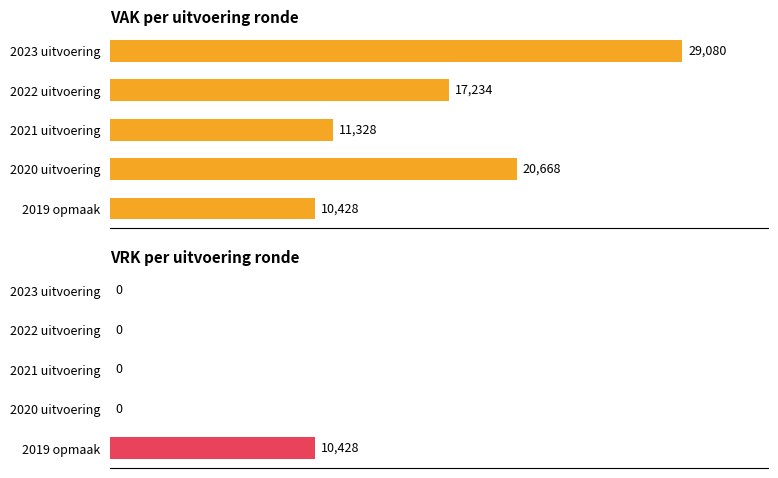

What is the difference between the maximum and minimum values in the VRK series?

10428